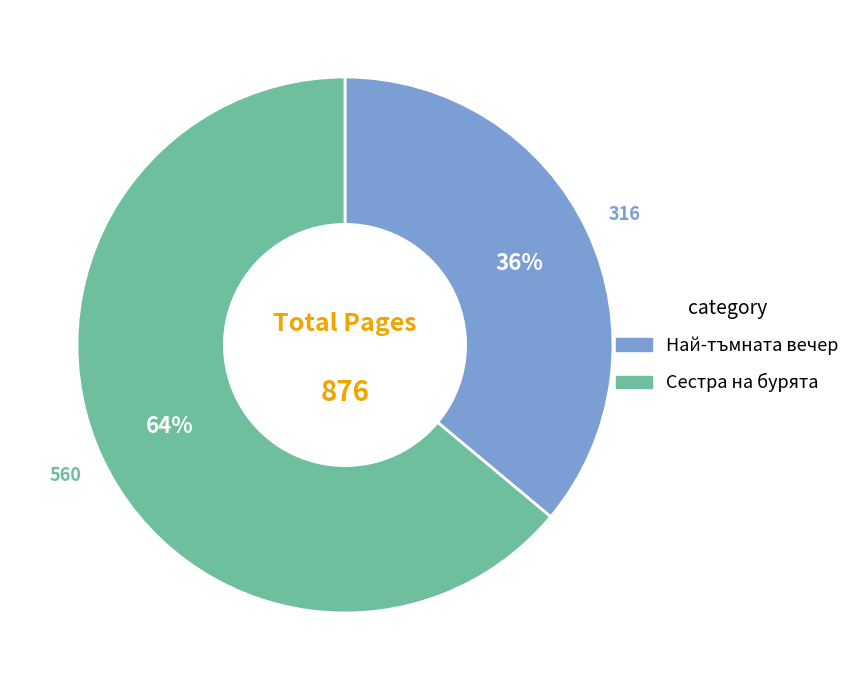

What is the smallest slice in the pie chart?

Най-тъмната вечер